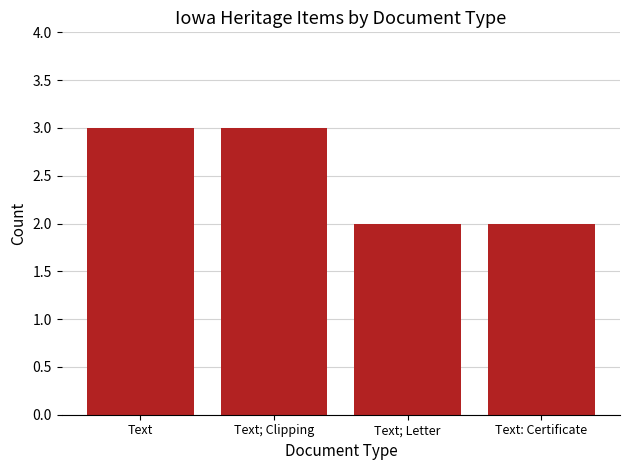

What is the approximate value at Text; Clipping?

3